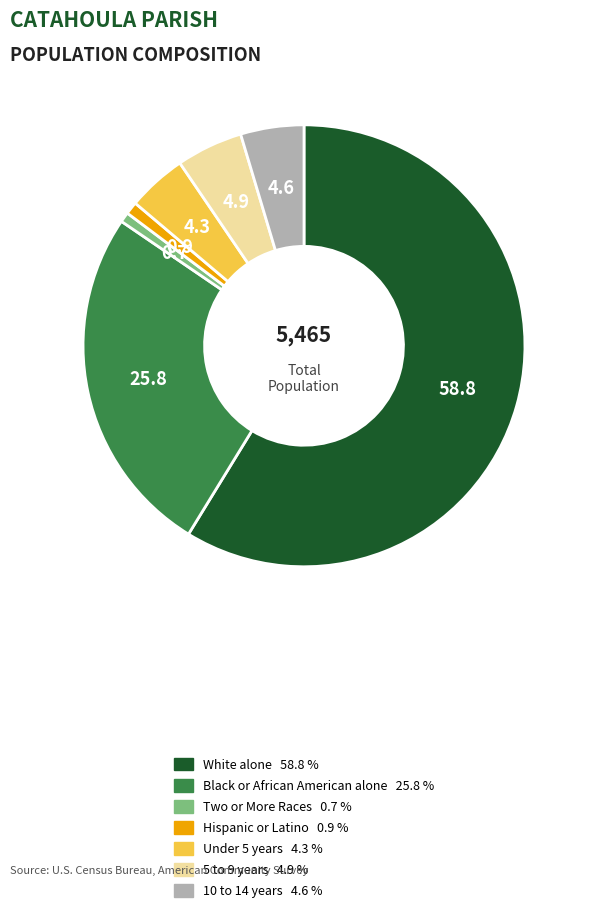

Is it true that White alone is 48% of the pie?

False